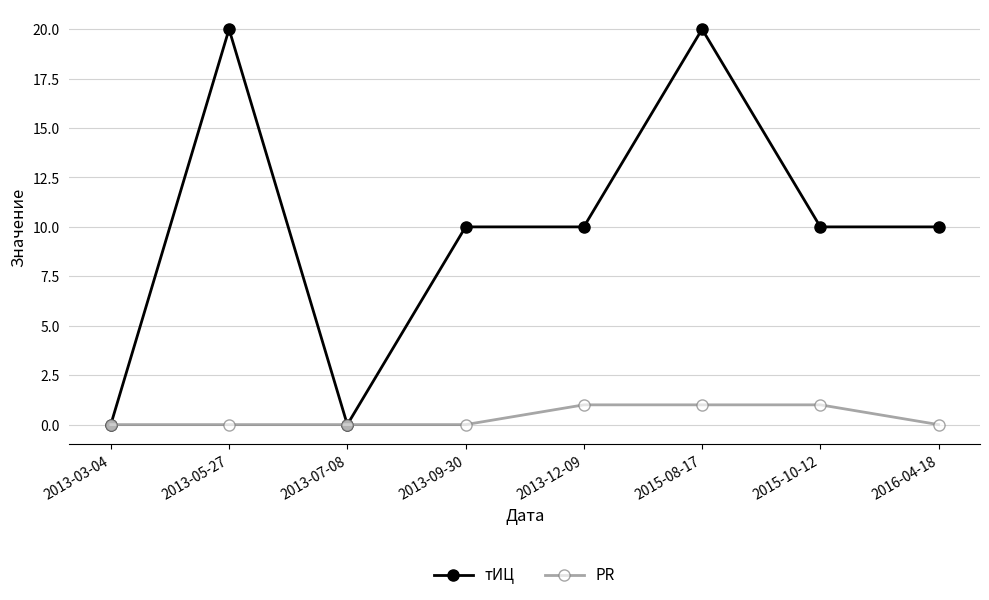

List the series in order of their overall mean, lowest first.

PR, тИЦ